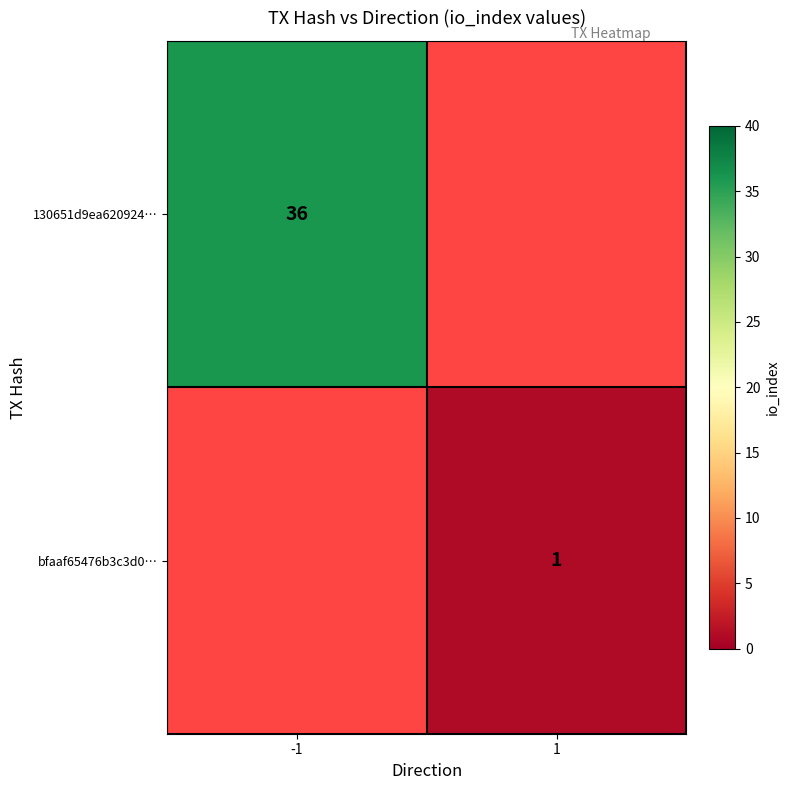

What is the smallest value displayed?

1.0